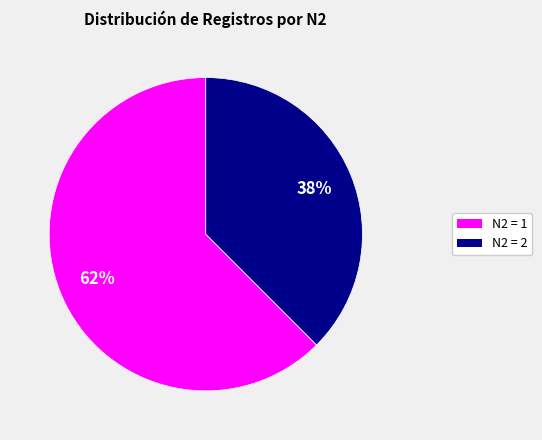

To the nearest percent, what is the average slice percentage?

50%